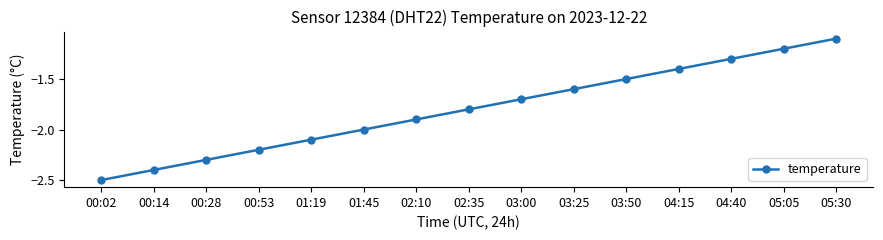

Does the chart display data point markers on the line(s)?

Yes